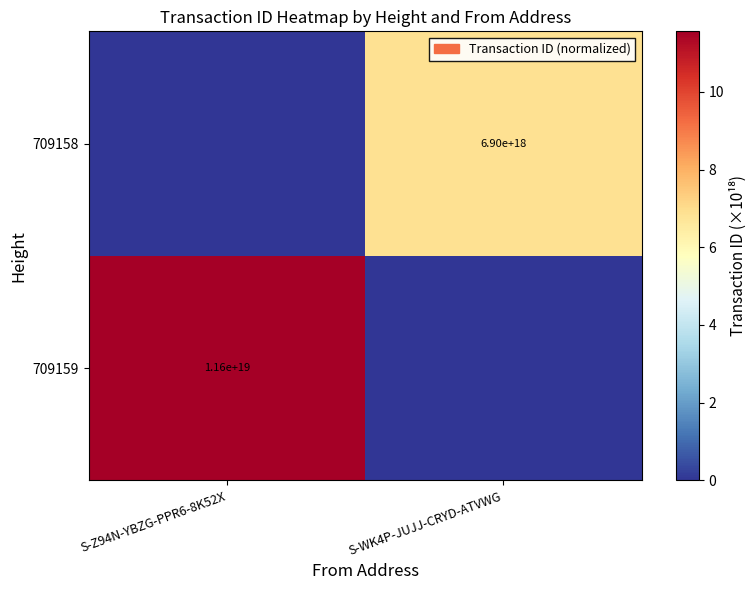

Which category has the lowest value across all series?

S-WK4P-JUJJ-CRYD-ATVWG